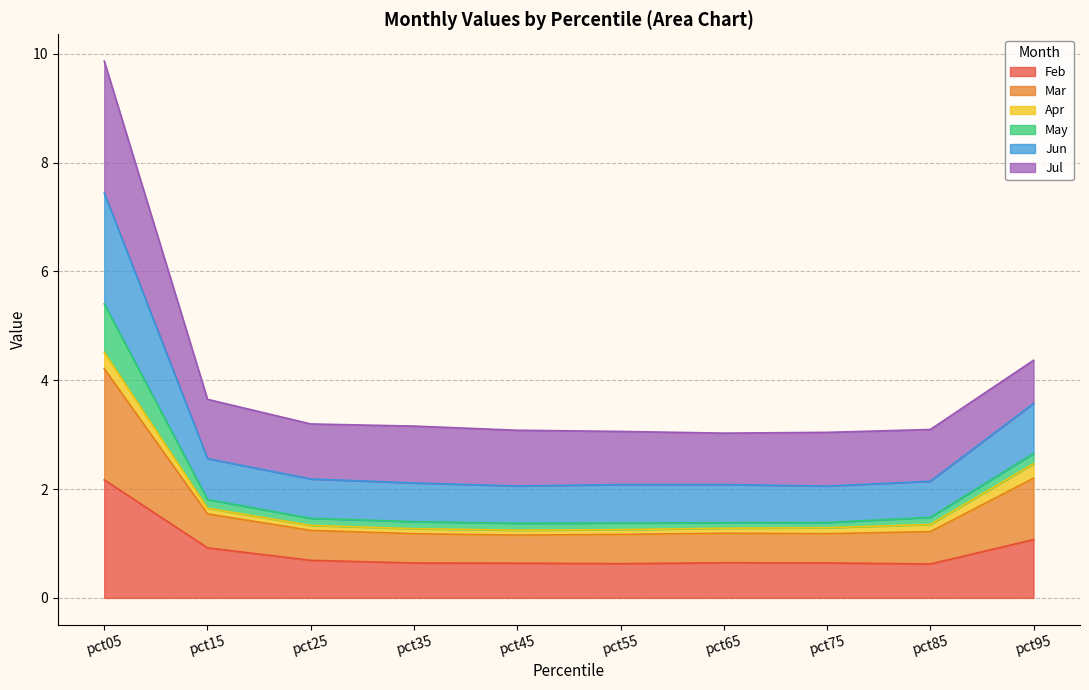

List the labels in order of Feb value, largest first.

pct05, pct95, pct15, pct25, pct65, pct75, pct35, pct45, pct55, pct85